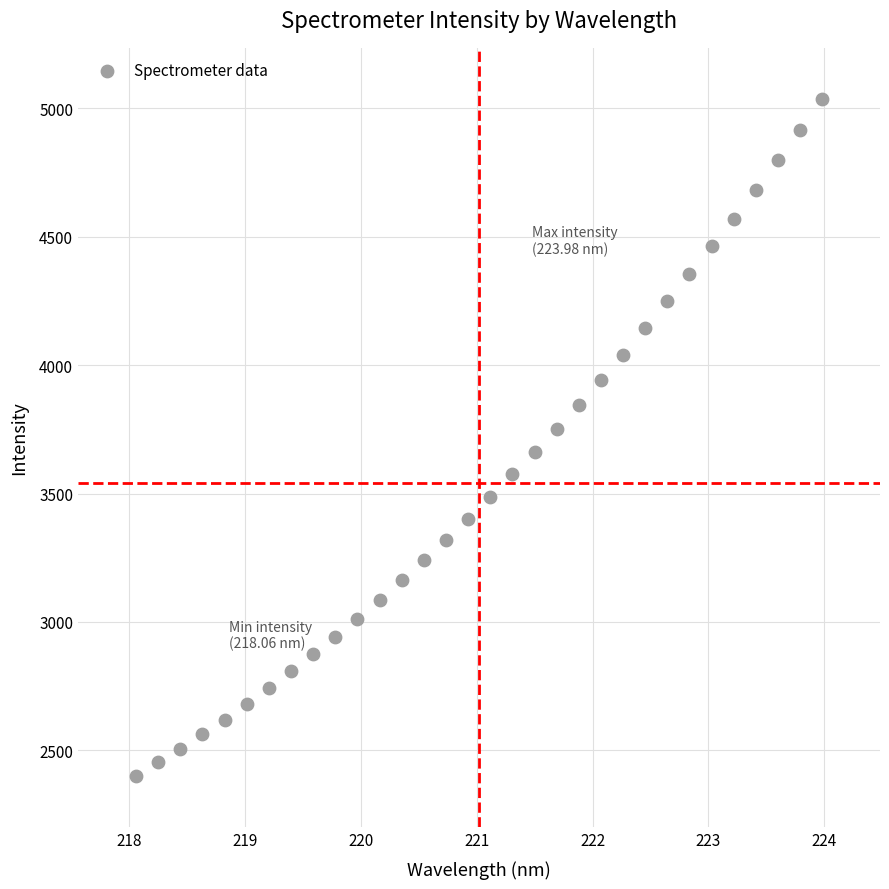

What is the range of X values (max minus min)?

5.9